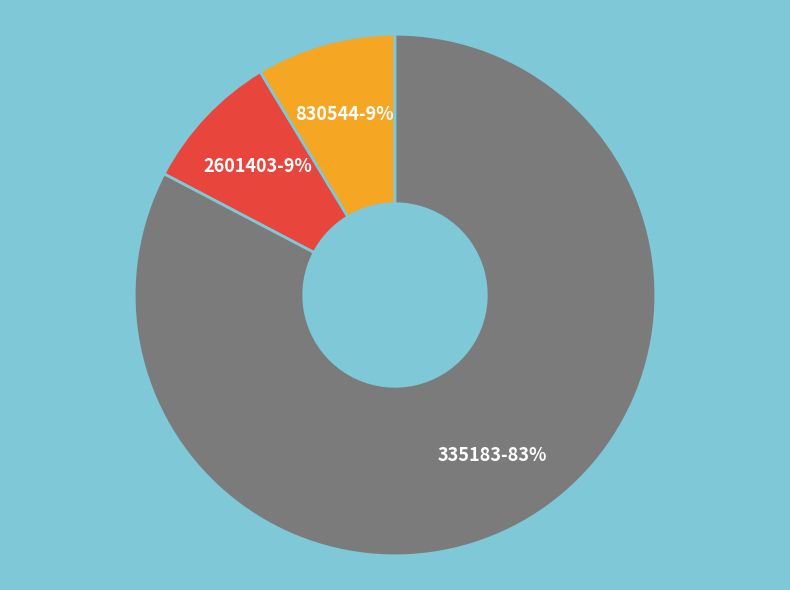

Is there any slice that represents more than half of the pie?

Yes